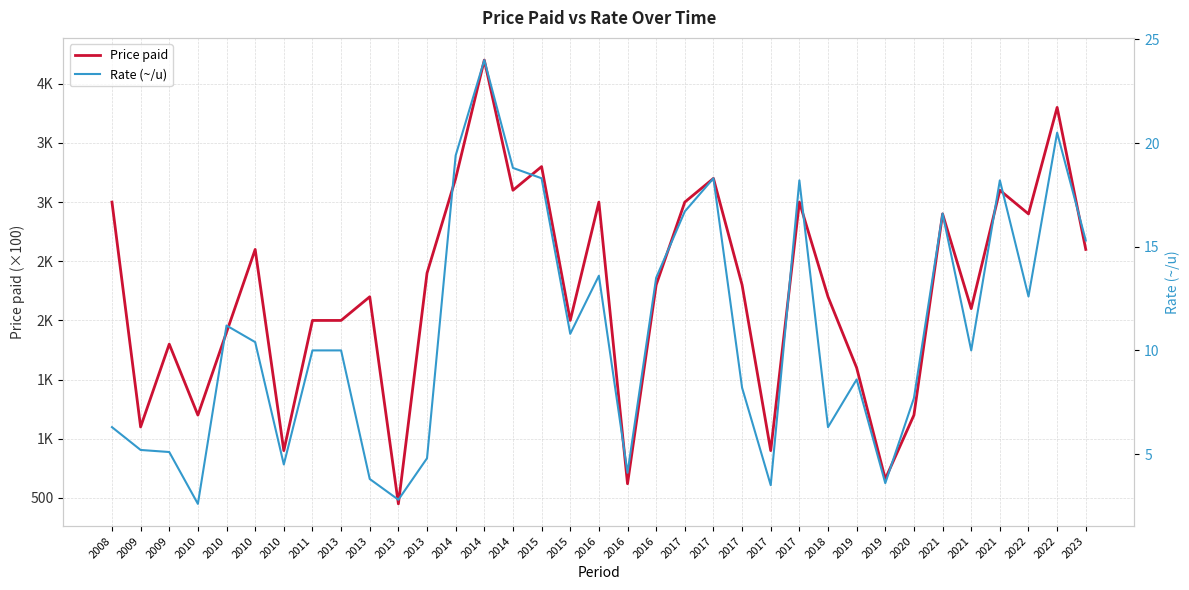

At which category does the chart reach its minimum across all series?

2010